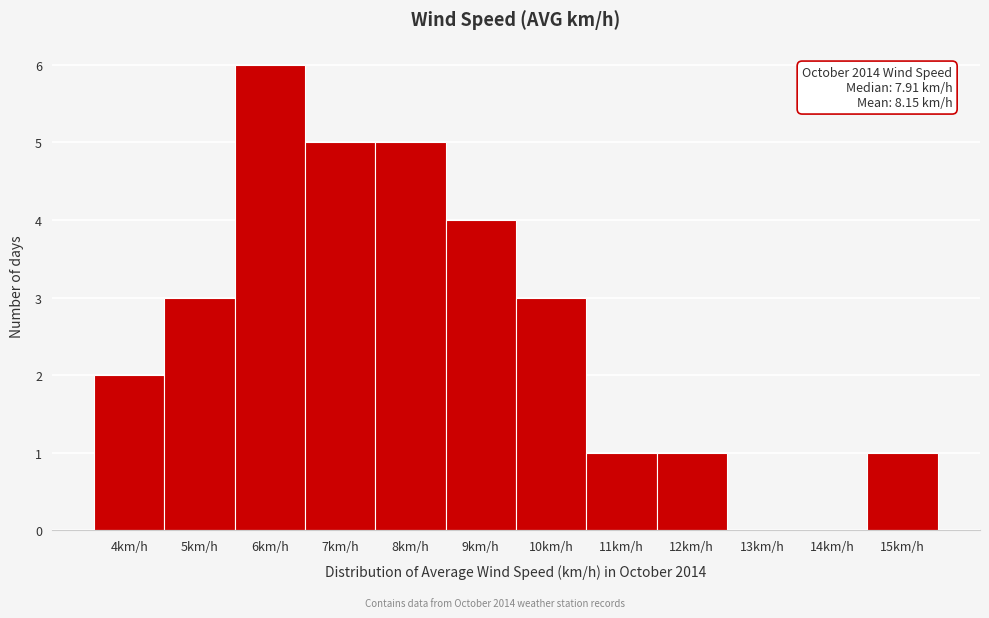

Reading left to right, transcribe all the data shown in this chart.

4km/h=2	5km/h=3	6km/h=6	7km/h=5	8km/h=5	9km/h=4	10km/h=3	11km/h=1	12km/h=1	13km/h=0	14km/h=0	15km/h=1